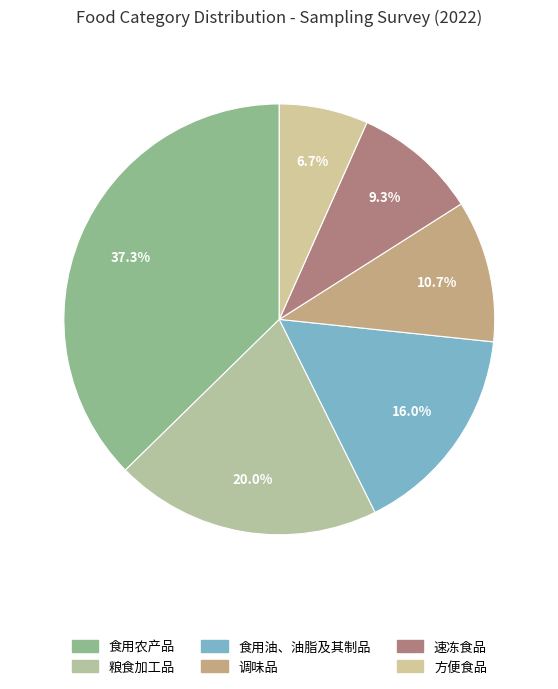

To the nearest percent, what portion does 调味品 represent?

11%